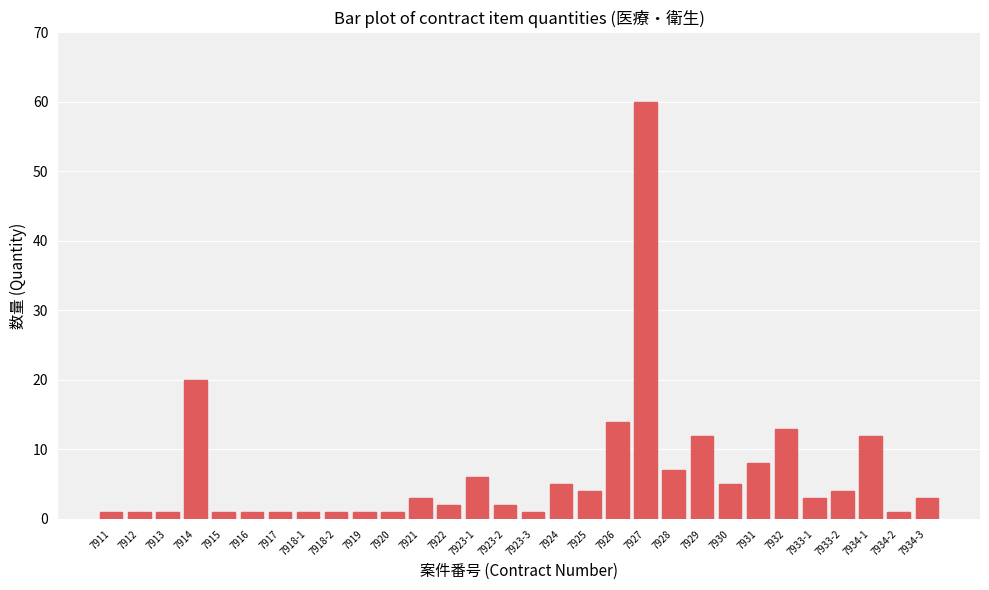

What is the label of the 30th bar from the right?

7911